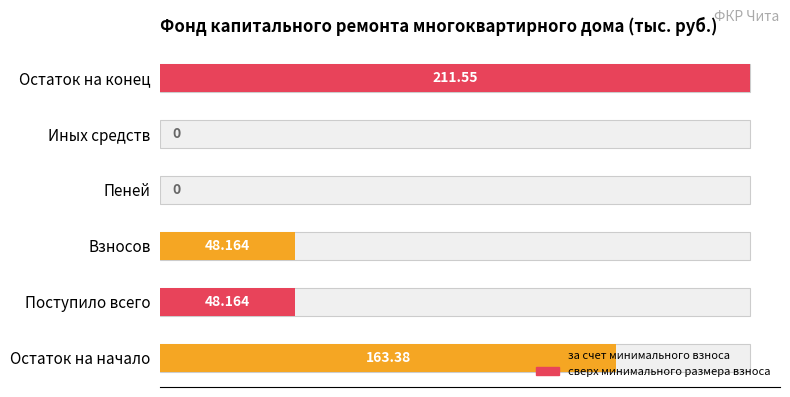

Does the chart contain stacked bars?

No